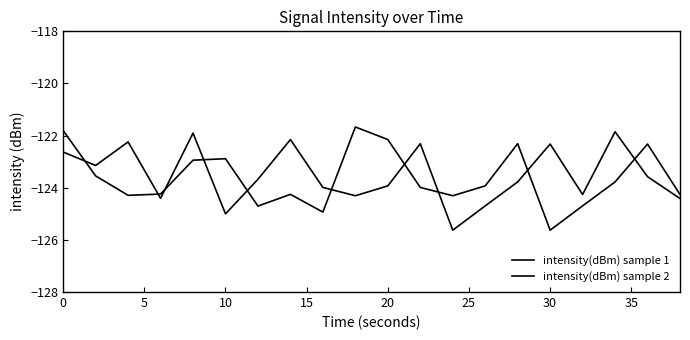

Rank the series by their maximum value, from highest to lowest.

intensity(dBm) sample 2, intensity(dBm) sample 1